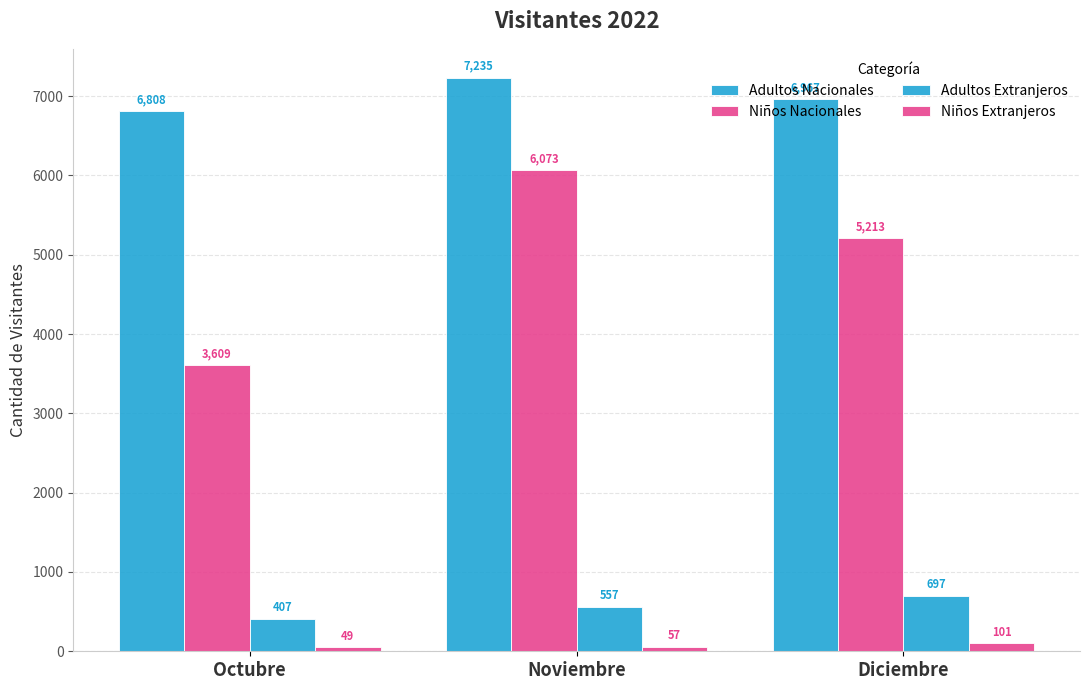

At which category is the sum across all series the highest?

Noviembre